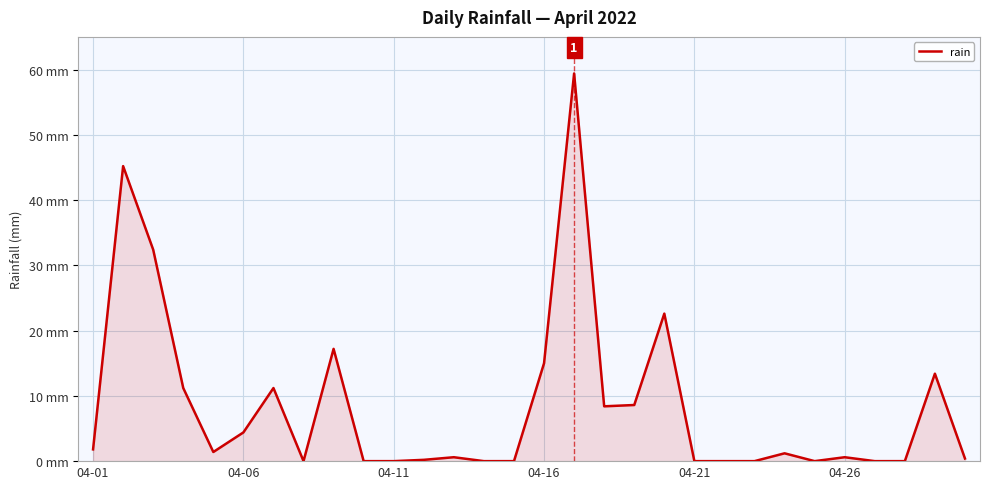

Does the chart display data point markers on the line(s)?

No